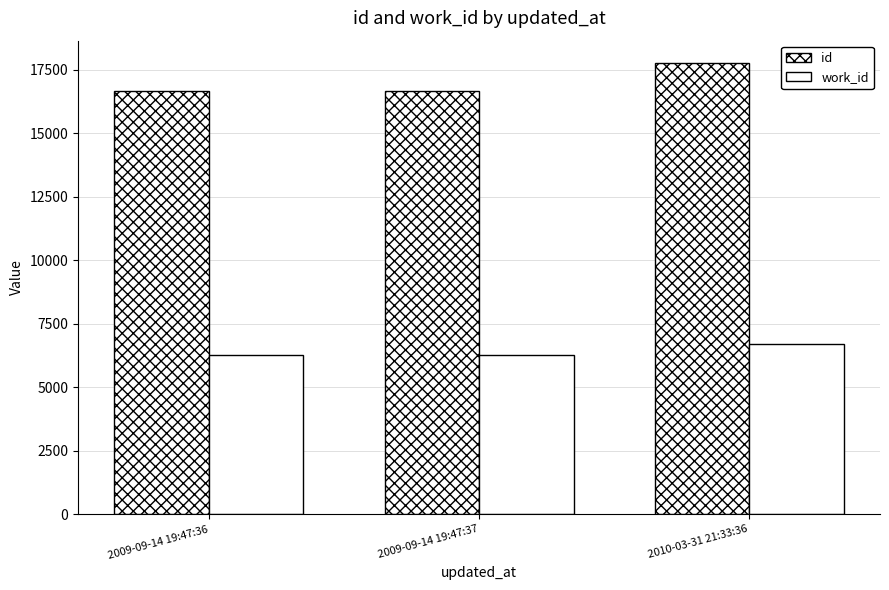

How many groups of bars are there?

3